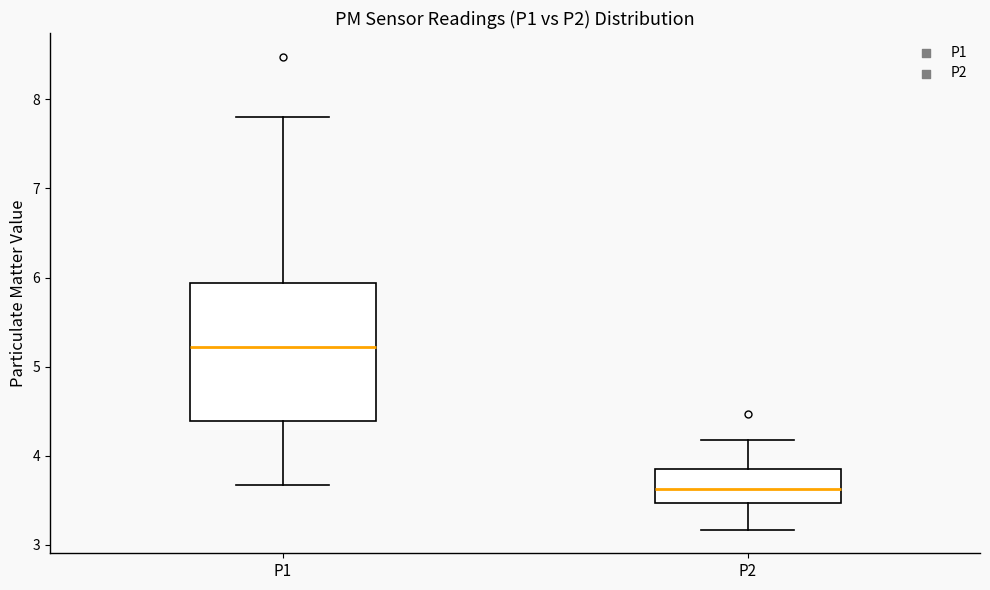

Reading left to right, transcribe this box plot: for each box, give where its median line is, the range the box spans, and where its two whiskers end, as read against the y-axis. The values are not printed on the chart, so give them approximately, as read against the axis.

P1: median 5.2, box 4.4 to 5.9, whiskers 3.7 to 7.8
P2: median 3.6, box 3.5 to 3.8, whiskers 3.2 to 4.2